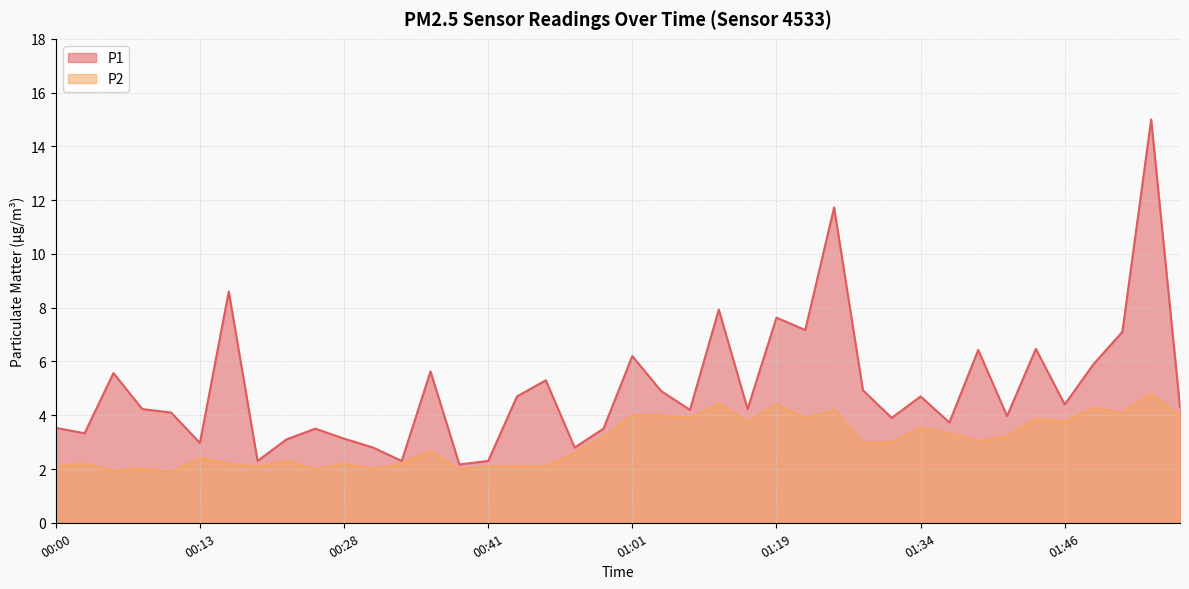

At which category is the sum across all series the highest?

01:54